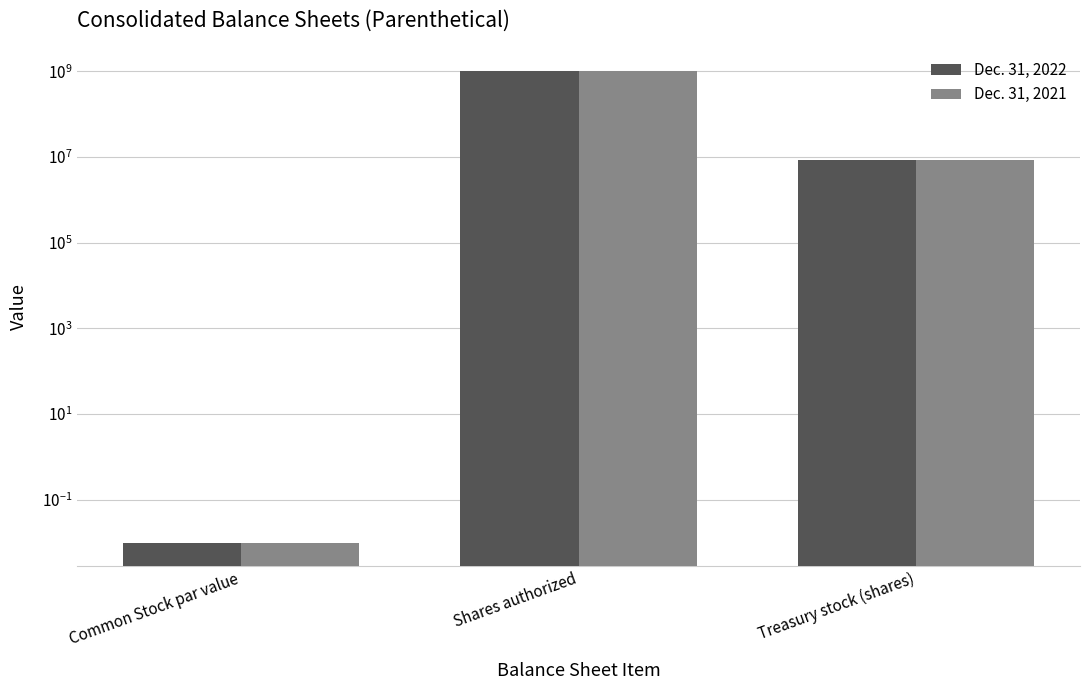

Does the chart contain any negative values?

No